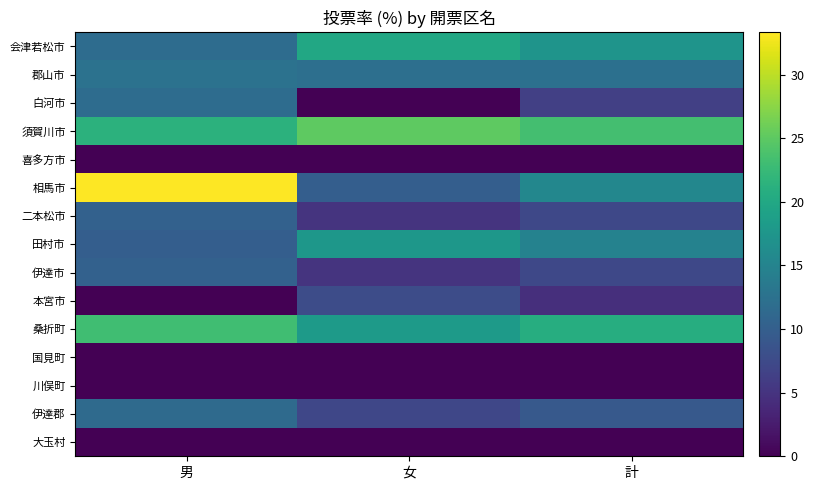

At 計, list the series in order from largest to smallest.

須賀川市, 桑折町, 会津若松市, 相馬市, 田村市, 郡山市, 伊達郡, 二本松市, 伊達市, 白河市, 本宮市, 喜多方市, 国見町, 川俣町, 大玉村